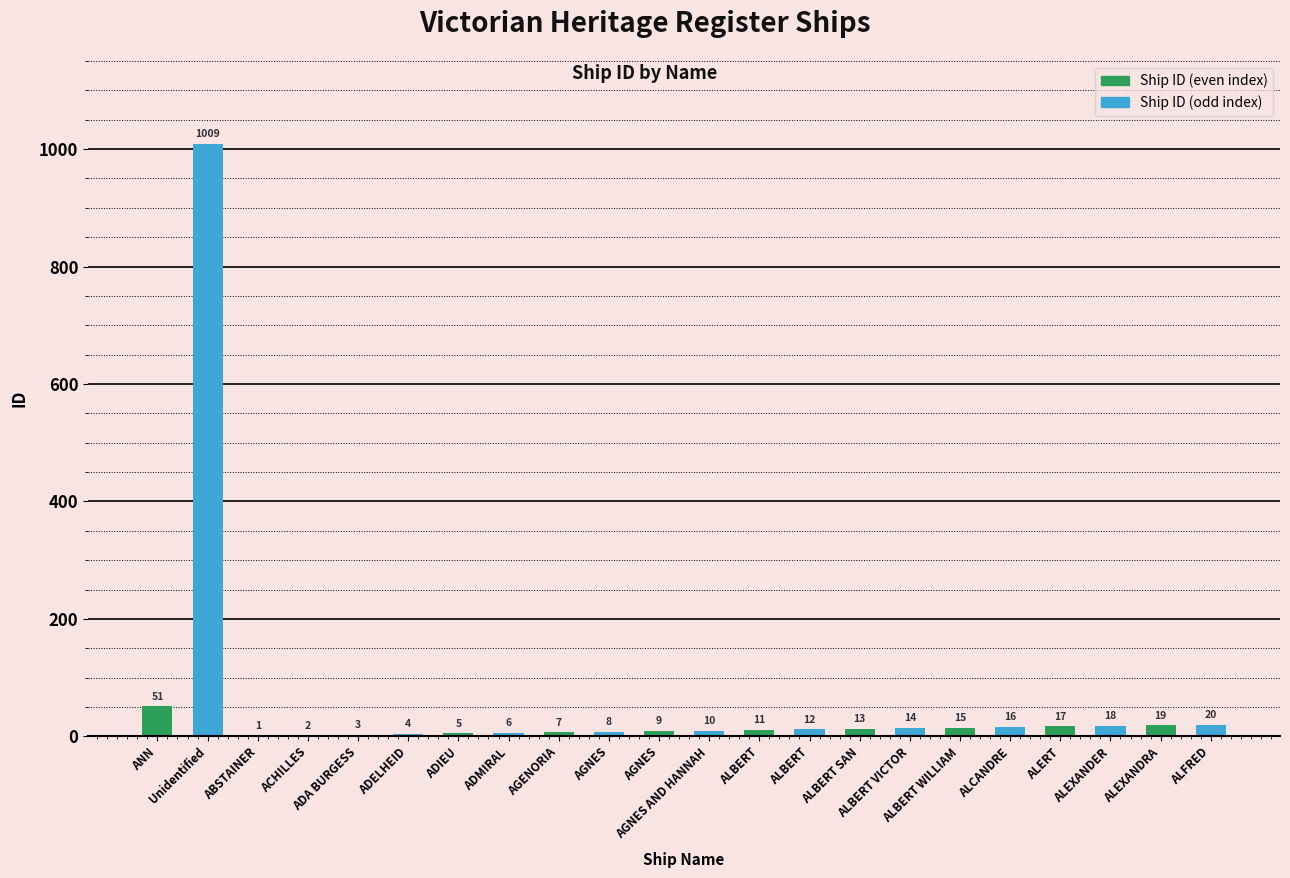

Are the bars horizontal?

No